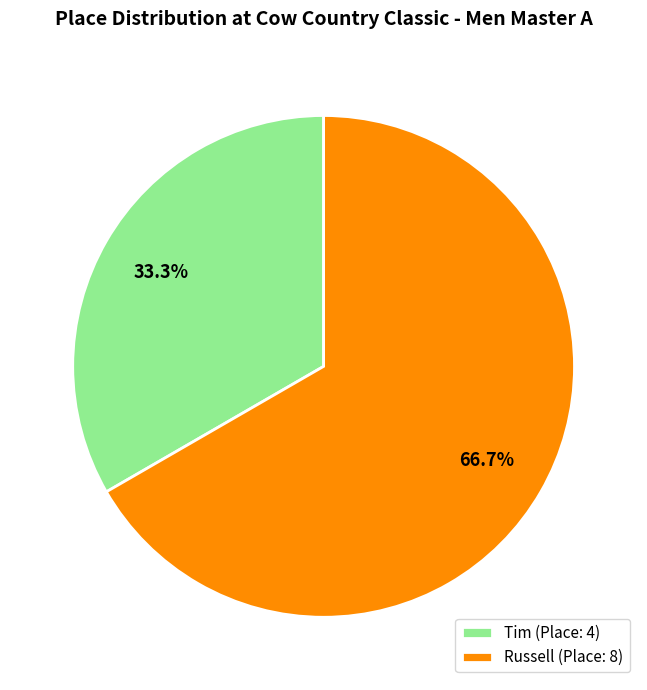

True or false: Russell accounts for 67% of the total.

True